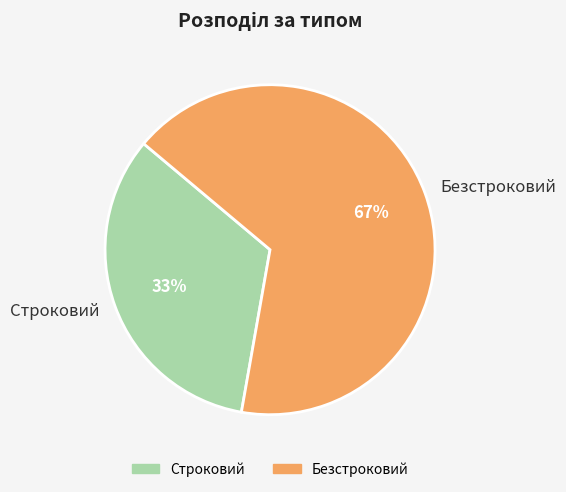

True or false: Безстроковий accounts for 67% of the total.

True